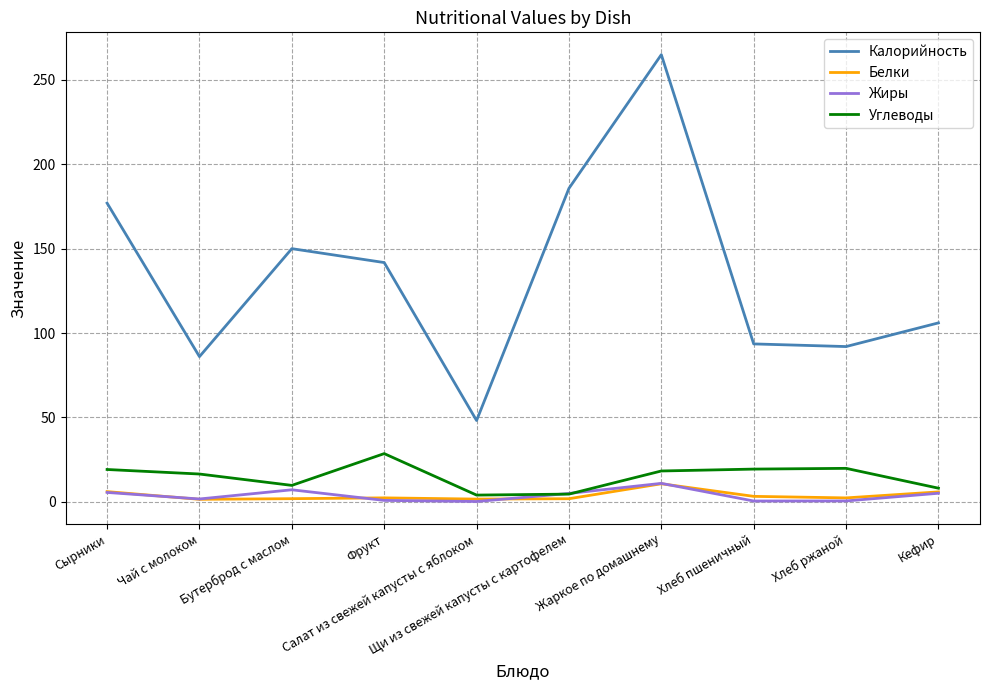

True or false: Углеводы and Калорийность intersect in this chart.

False